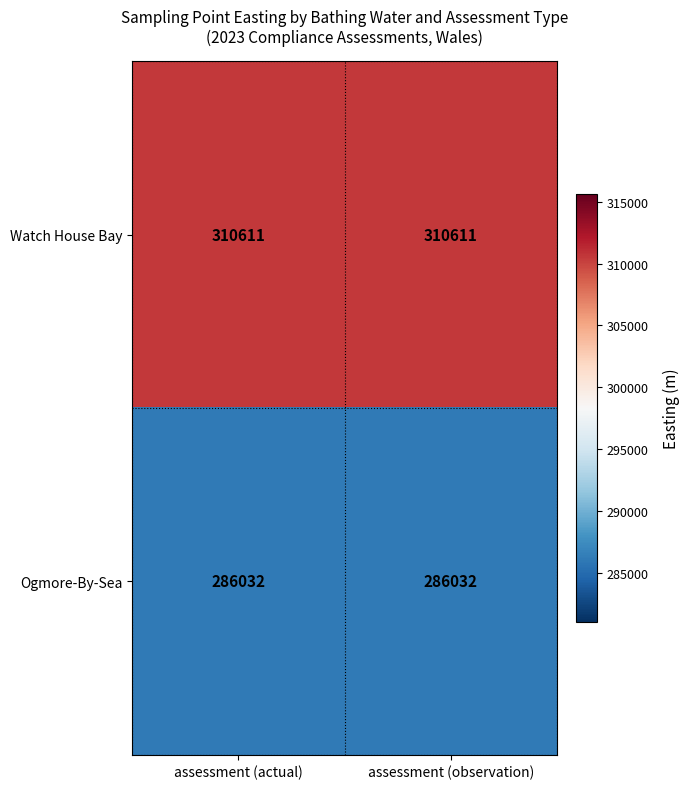

Rank the series by their maximum value, from lowest to highest.

Ogmore-By-Sea, Watch House Bay